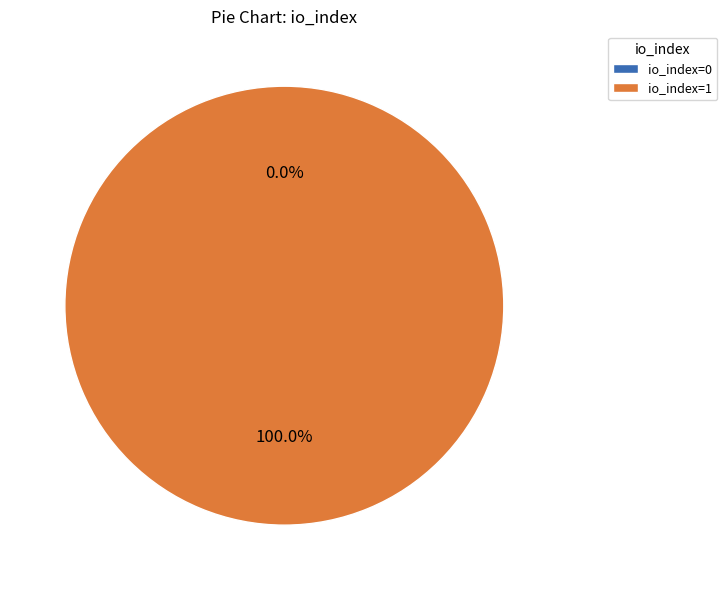

To the nearest percent, what is the difference between the io_index=0 and io_index=1 slice percentages?

100%